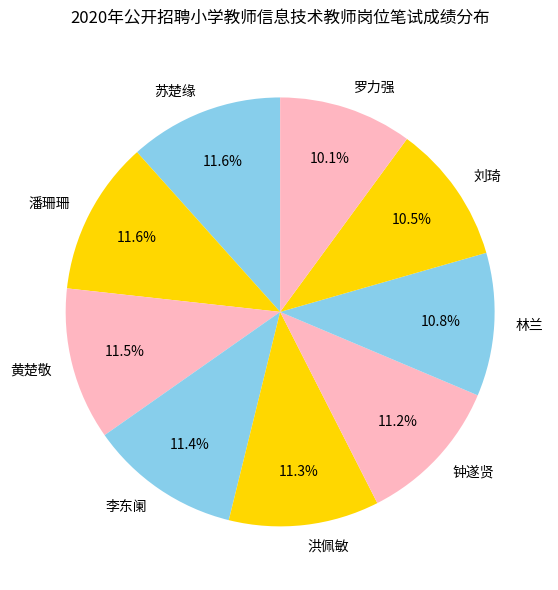

The 苏楚缘 slice represents 25% of the pie. True or false?

False